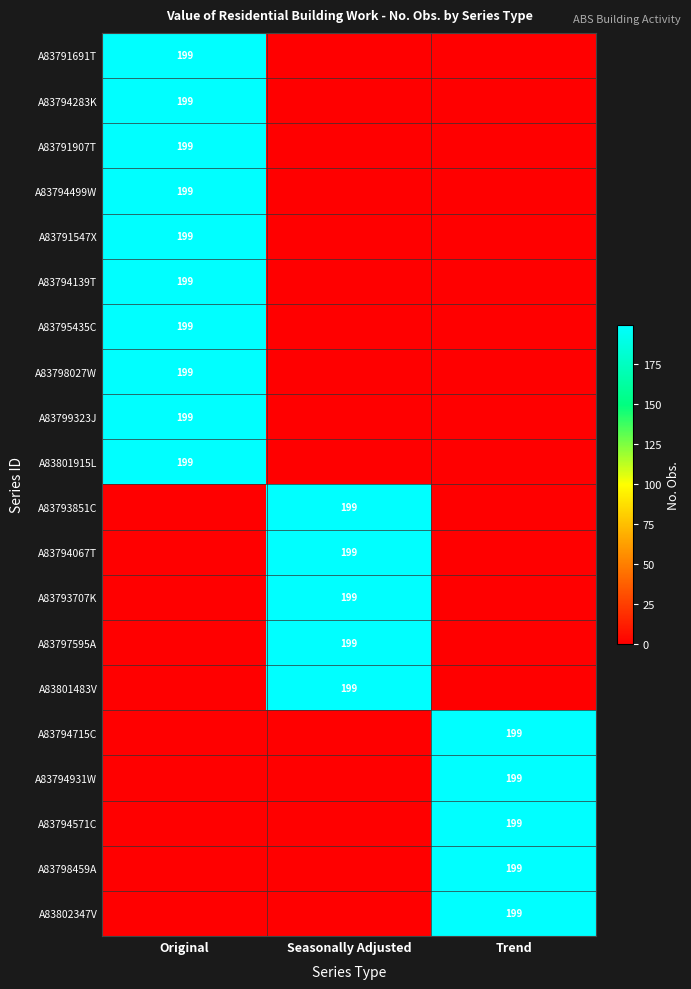

The A83794499W series shows 98 at Original. True or false?

False